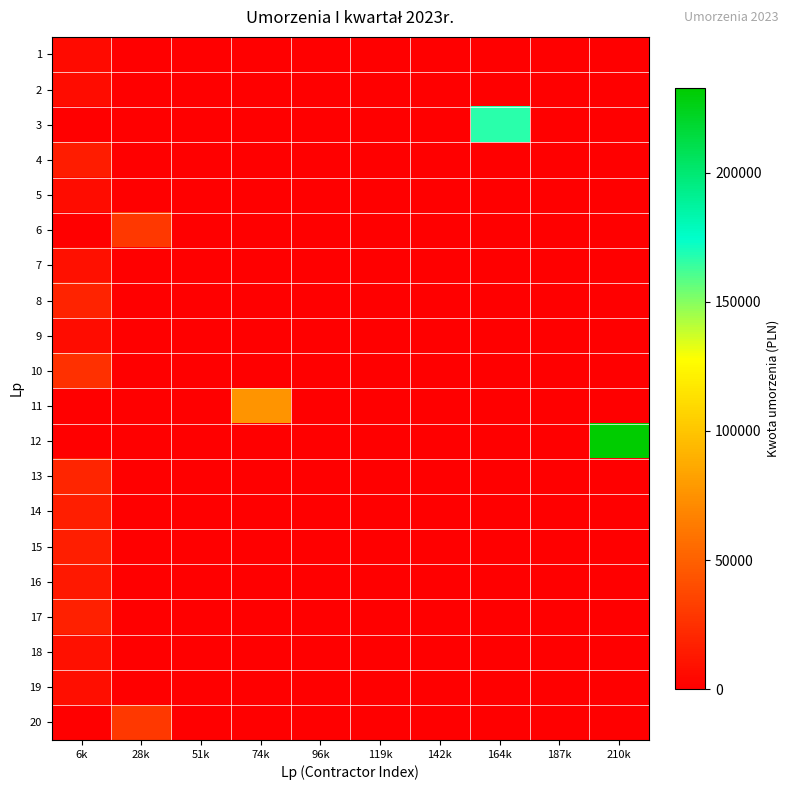

At which category is the sum across all series the highest?

210k